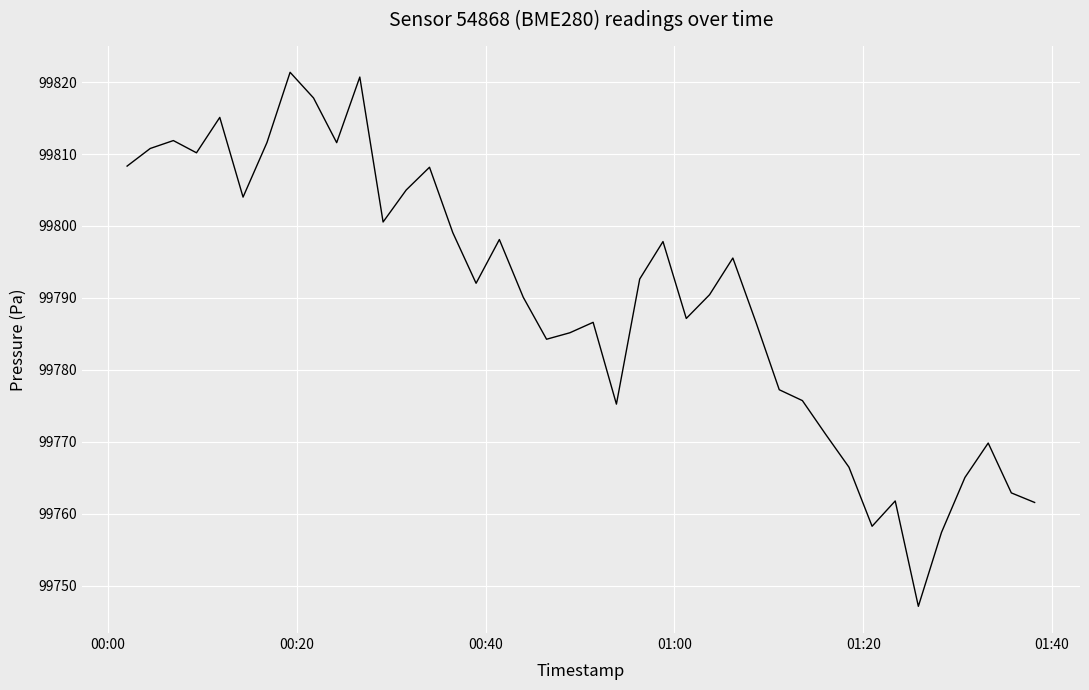

What is the minimum value shown in the chart?

99747.1